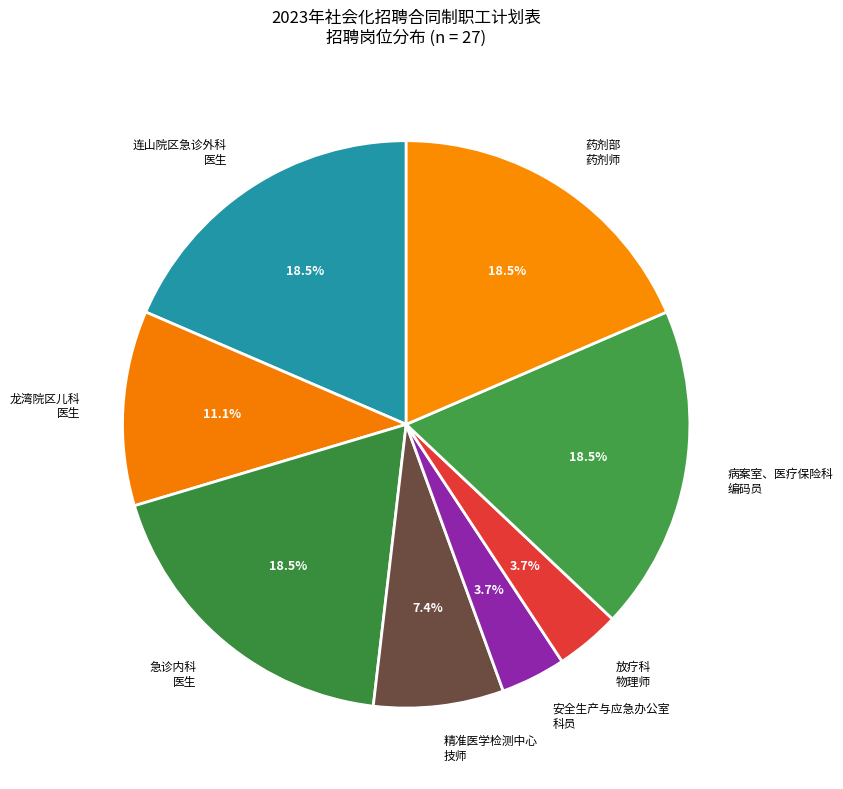

What percentage is NOT represented by 药剂部 药剂师?

81.5%